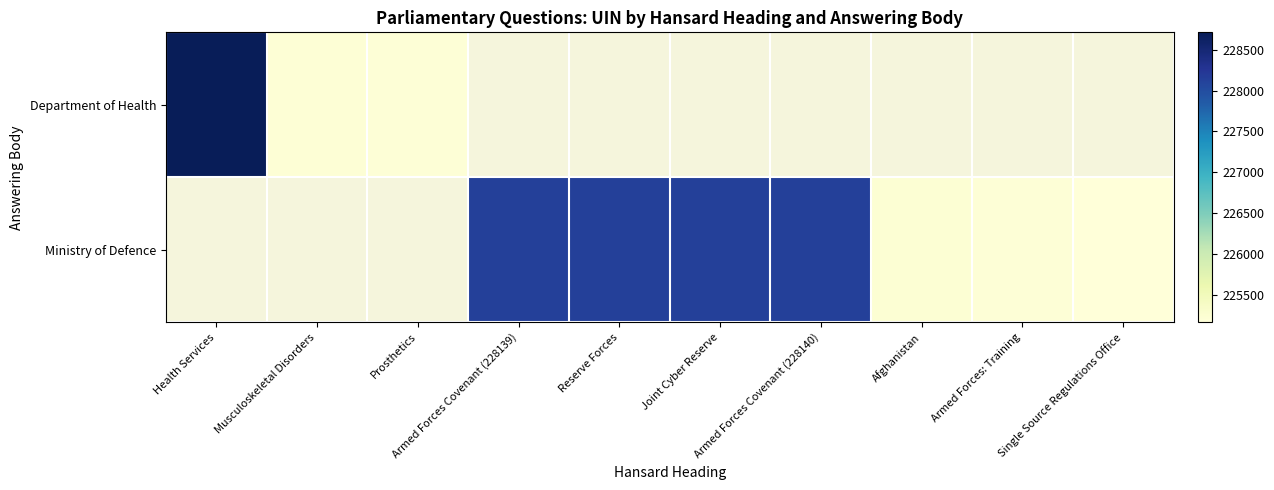

What is the minimum value for Department of Health?

225192.0